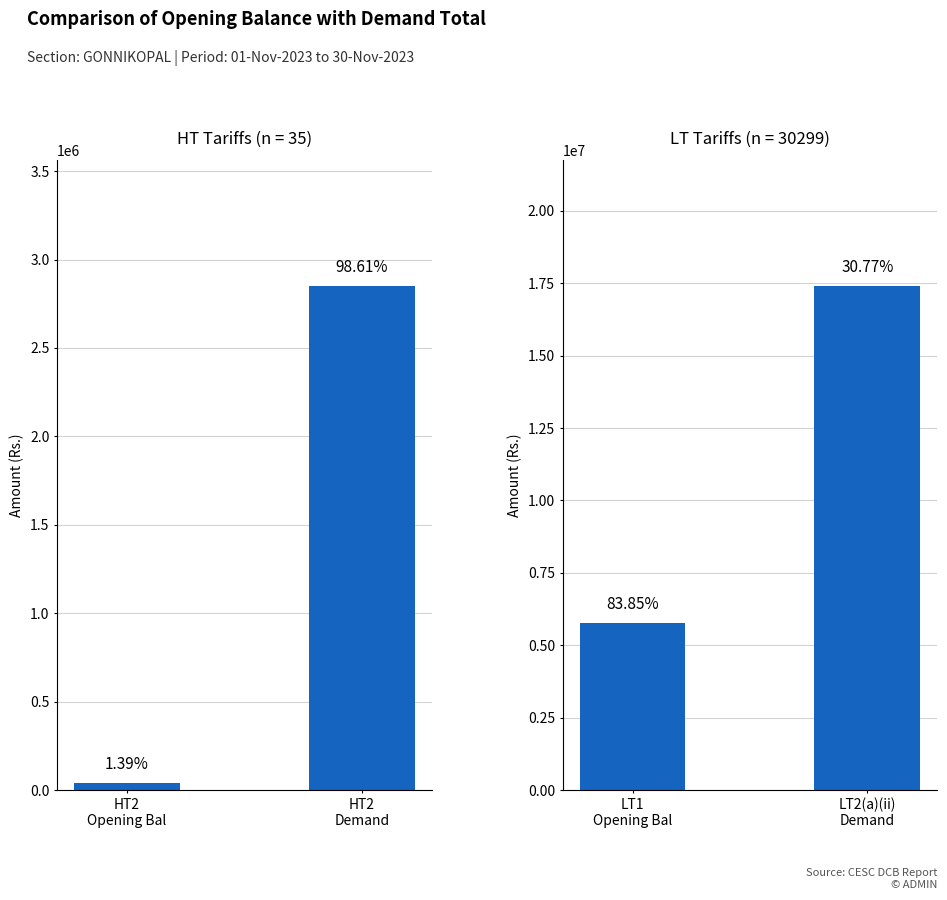

How many bars are there in each group?

2